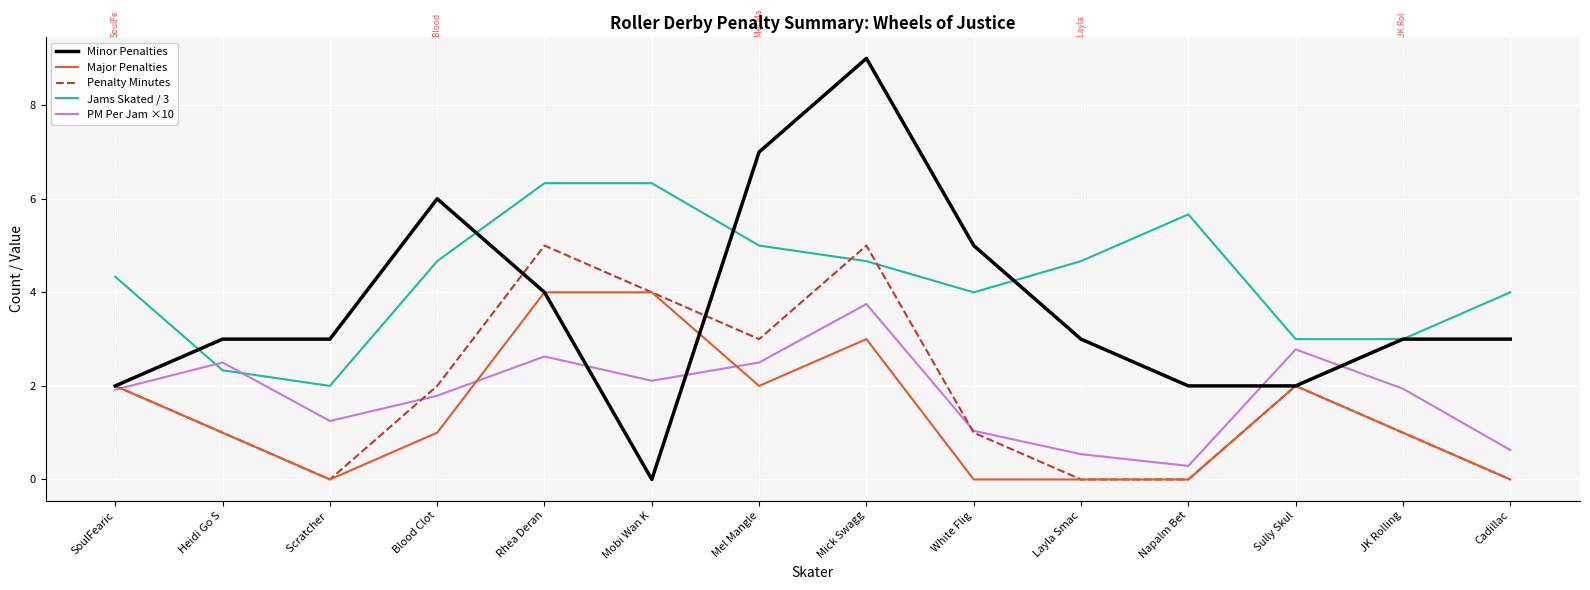

Where do PM Per Jam ×10 and Jams Skated / 3 first cross each other?

SoulFearic and Heidi Go S